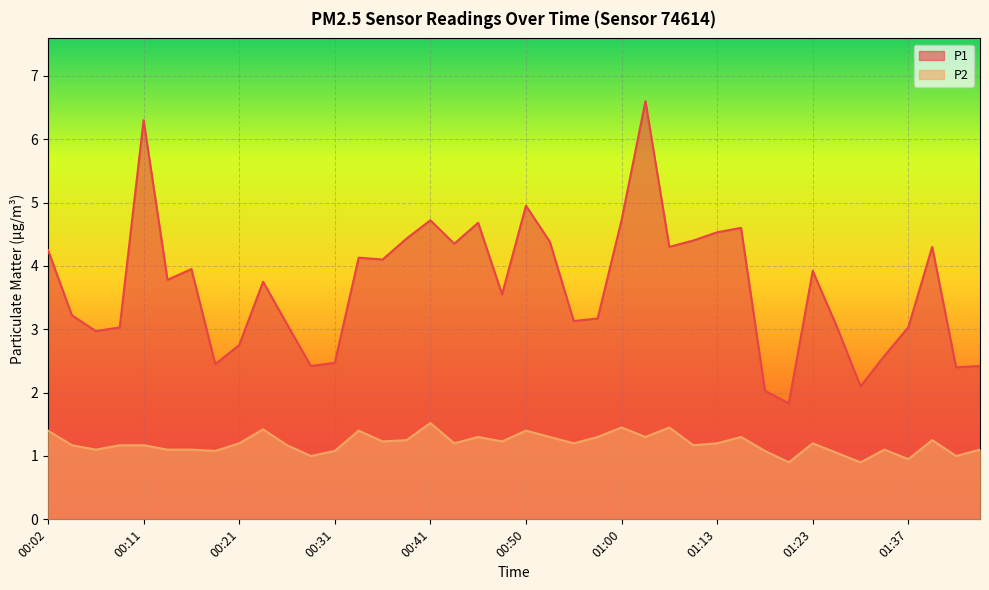

Is it true that P1 equals 4.4 at 01:10?

True